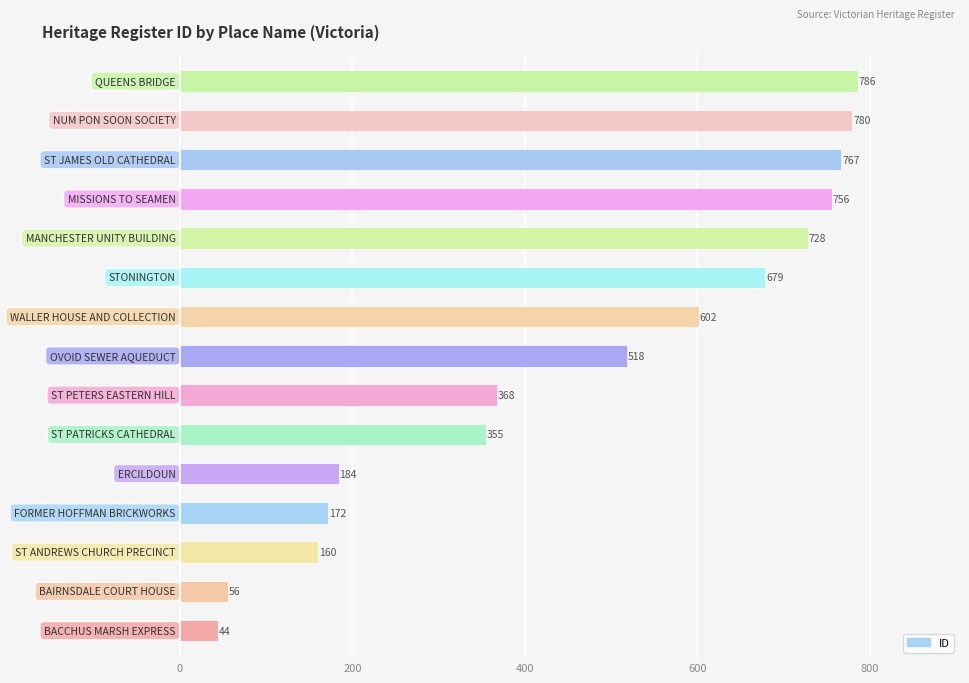

What is the difference between the maximum and second lowest values?

730